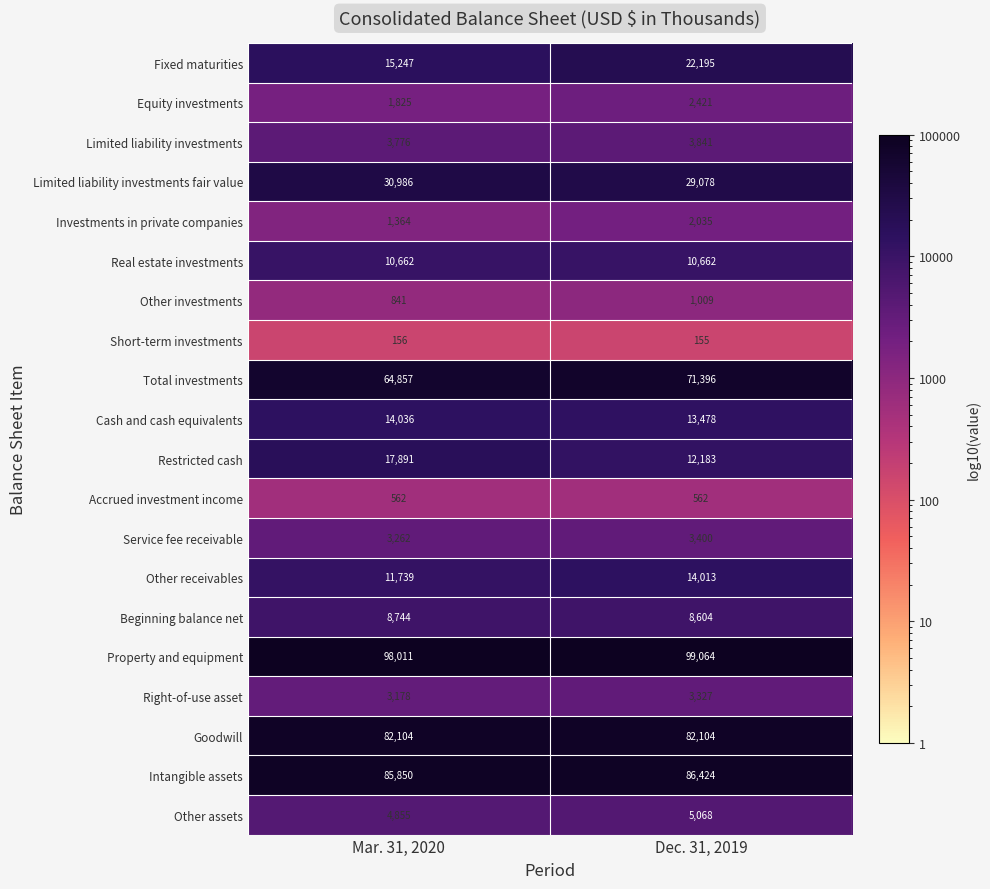

Which series has the largest range (max minus min)?

Fixed maturities